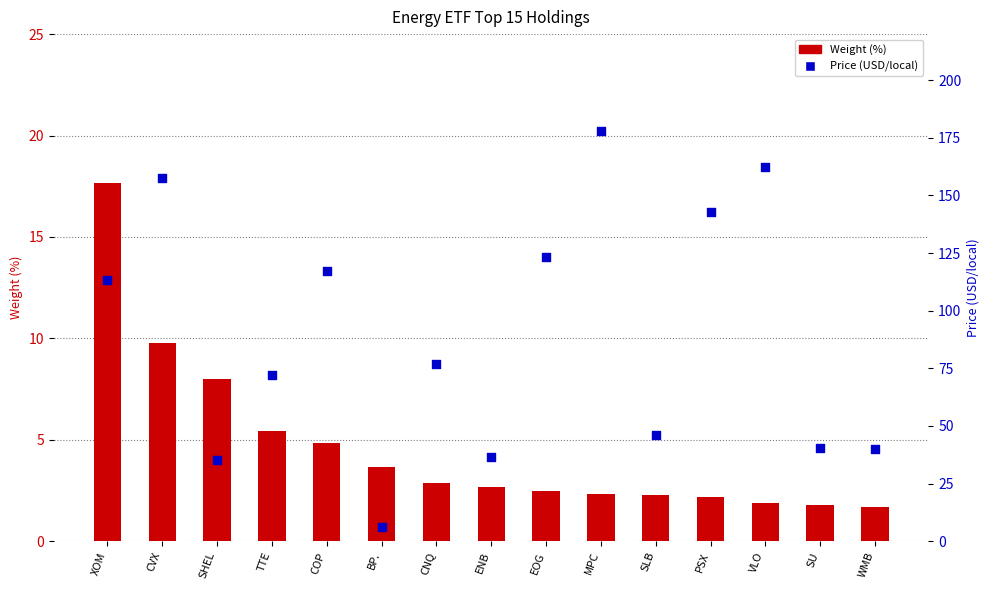

At how many categories does at least one series exceed 110?

7